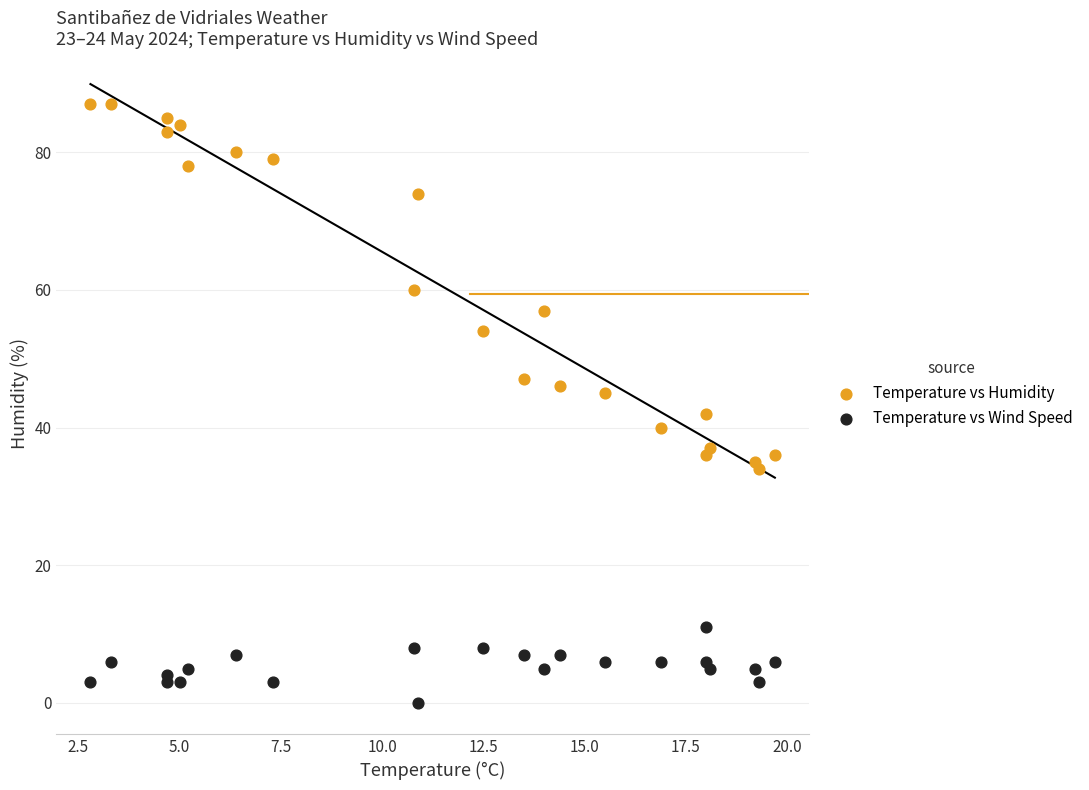

Which series has the largest Y range (max minus min)?

Temperature vs Humidity